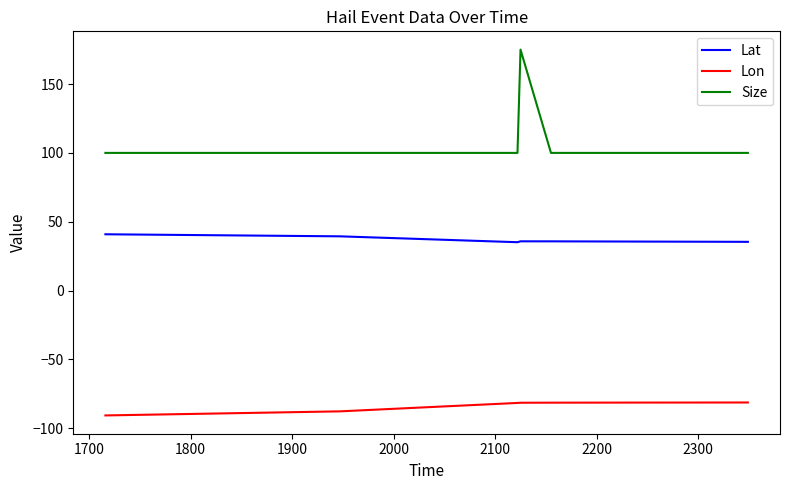

Which series has the largest range (max minus min)?

Size